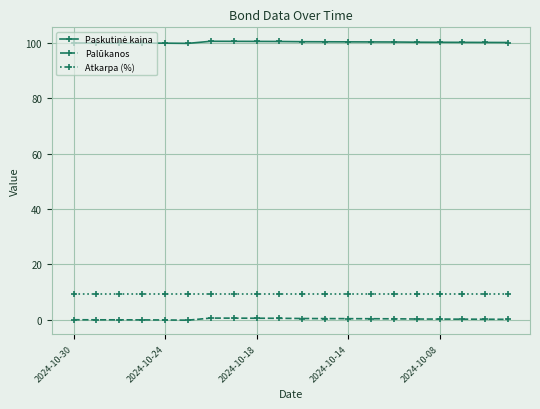

True or false: Palūkanos and Atkarpa (%) cross at least once.

False